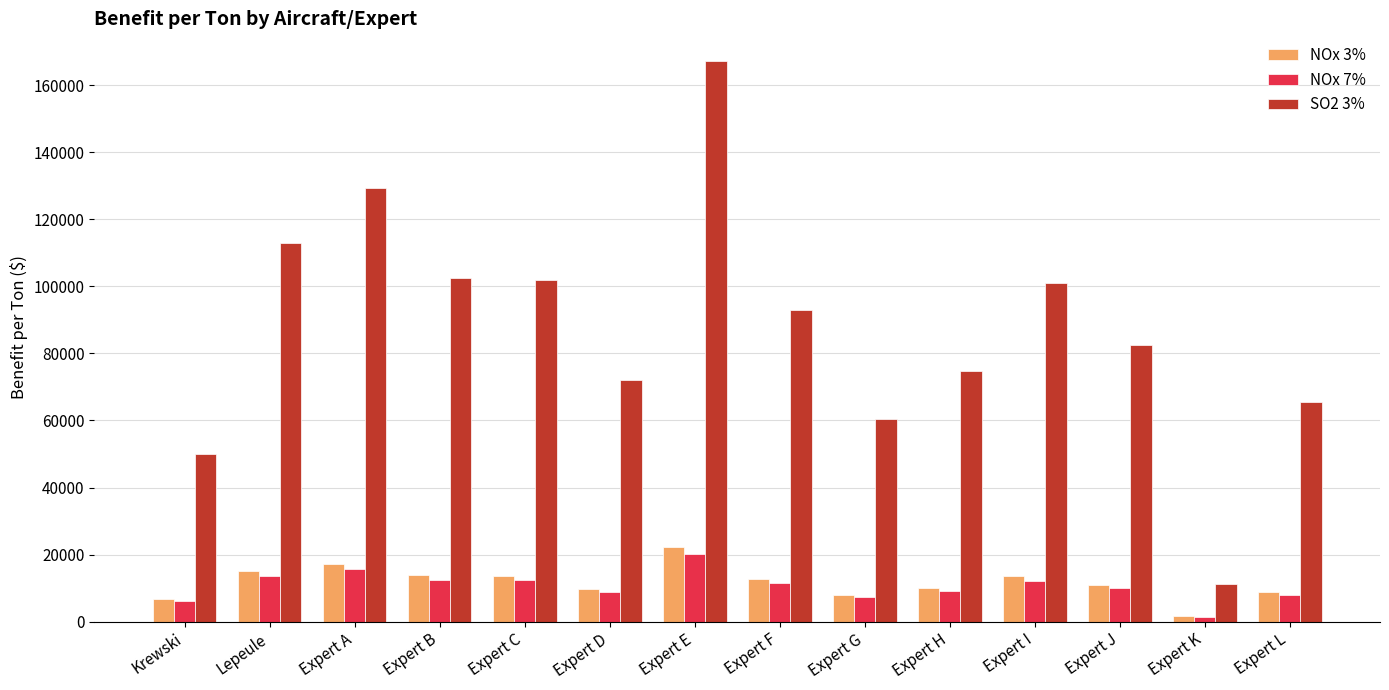

What is the difference between the highest and lowest values at Krewski?

43939